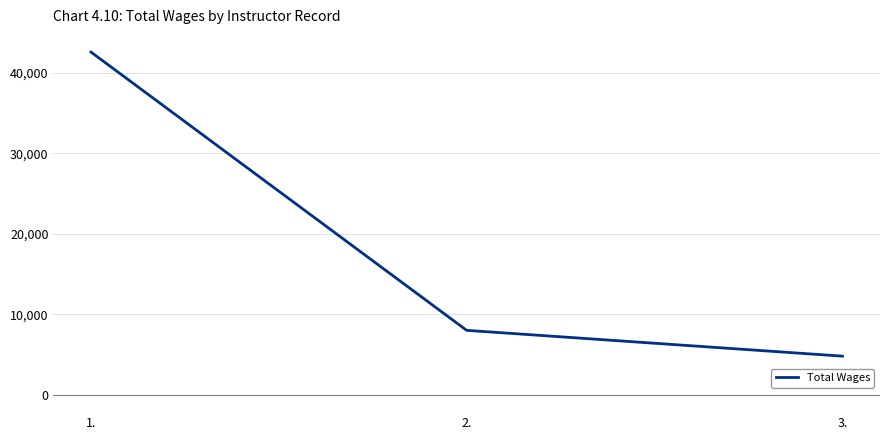

Is this an area chart (filled region under the line)?

No